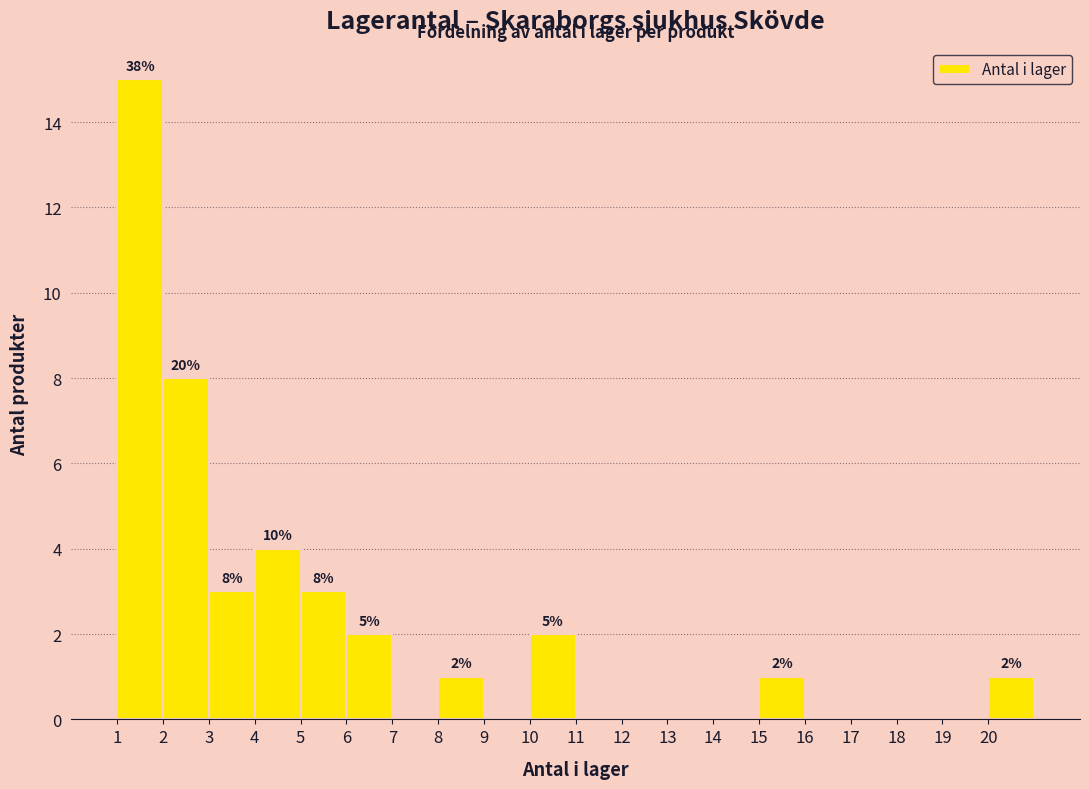

Over which range of the x-axis is the bar tallest?

1 to 2